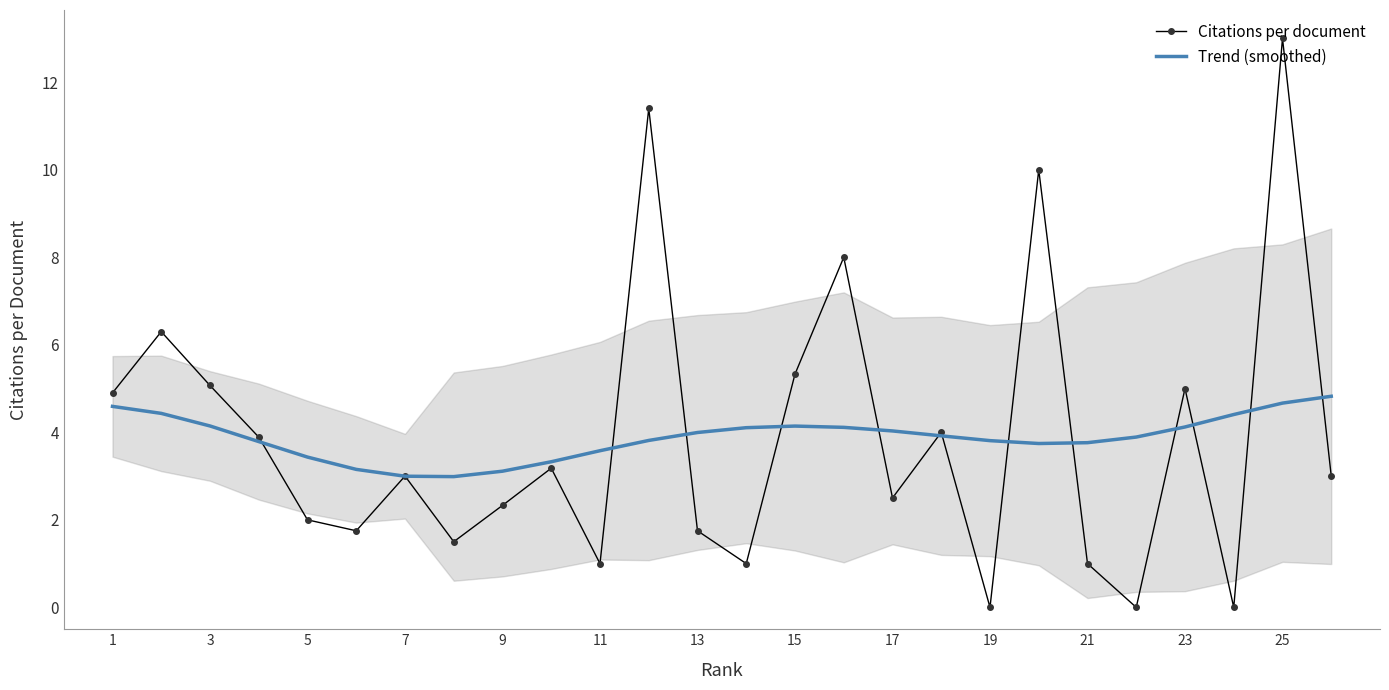

Is this an area chart (filled region under the line)?

No